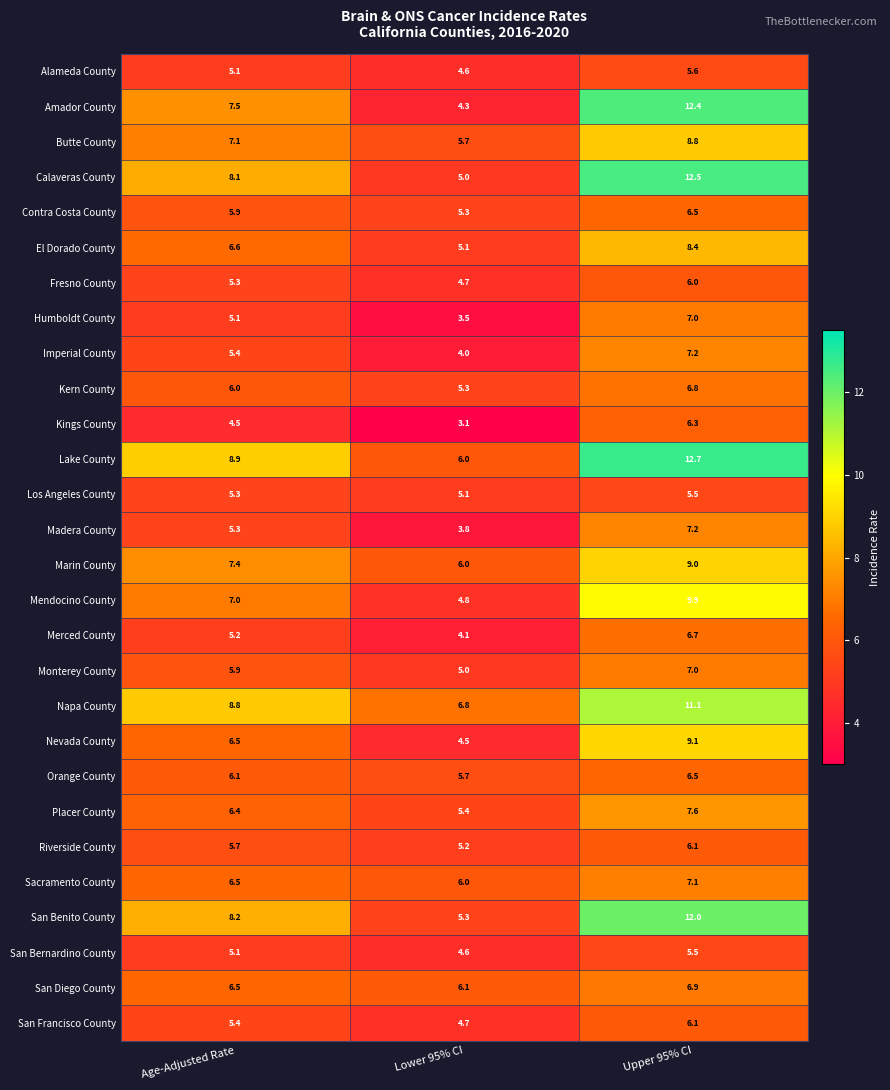

At how many categories does at least one series exceed 10?

1